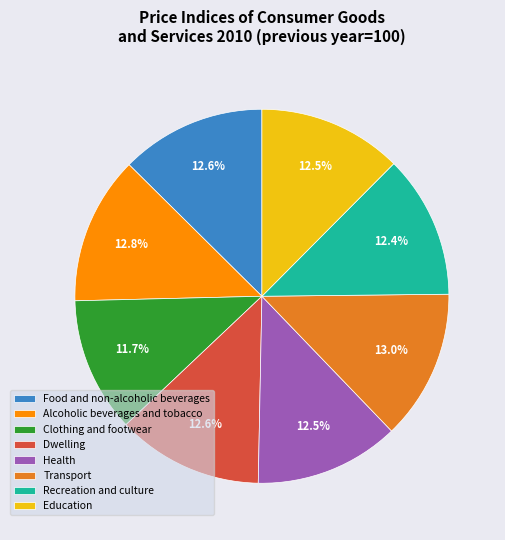

The Food and non-alcoholic beverages slice represents 13% of the pie. True or false?

True